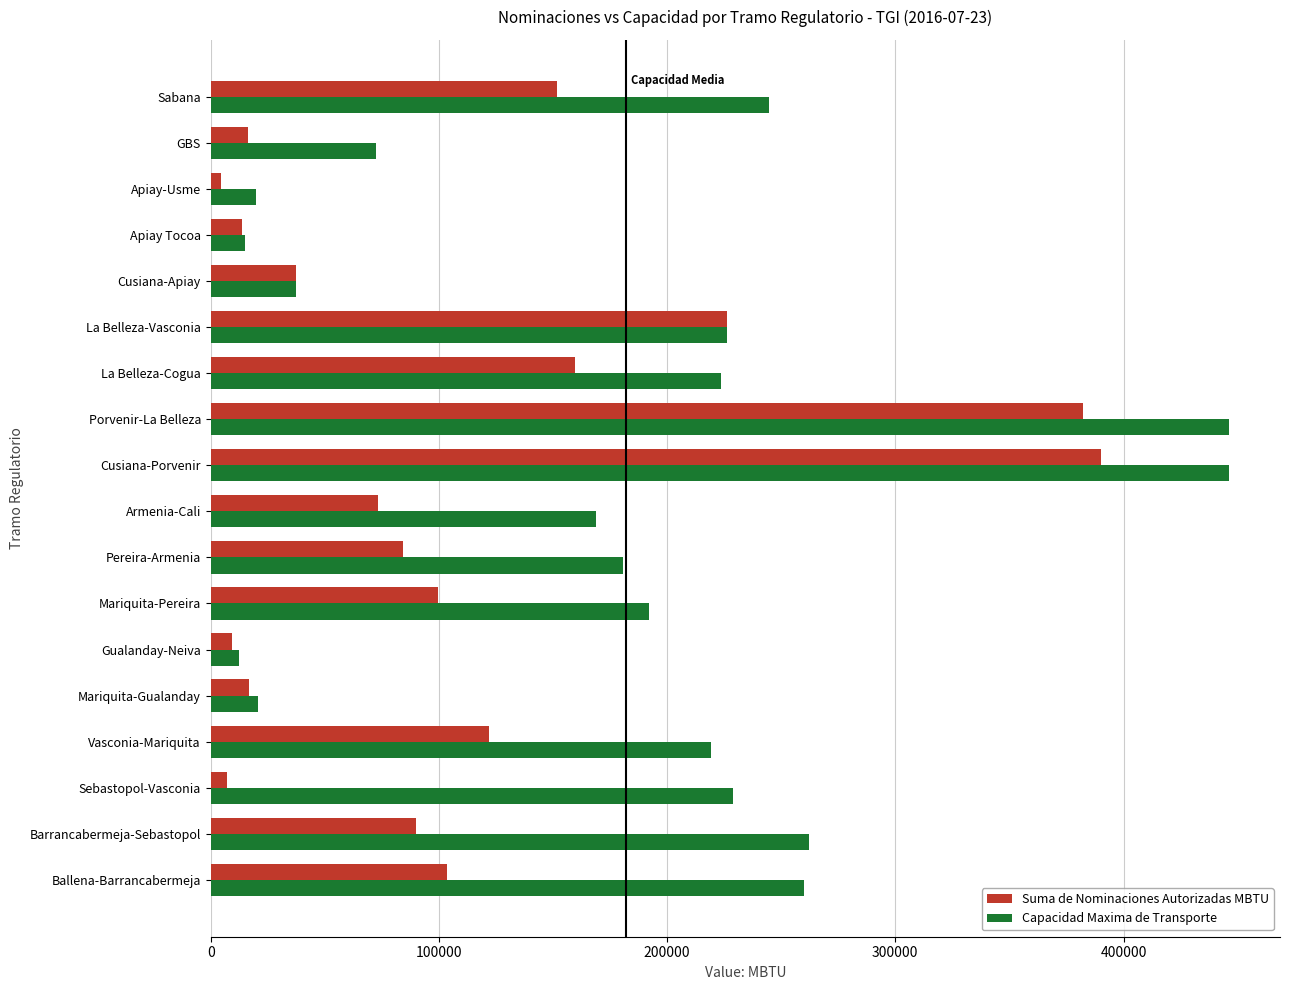

Is it true that Suma de Nominaciones Autorizadas MBTU equals 639087.7 at Cusiana-Porvenir?

False